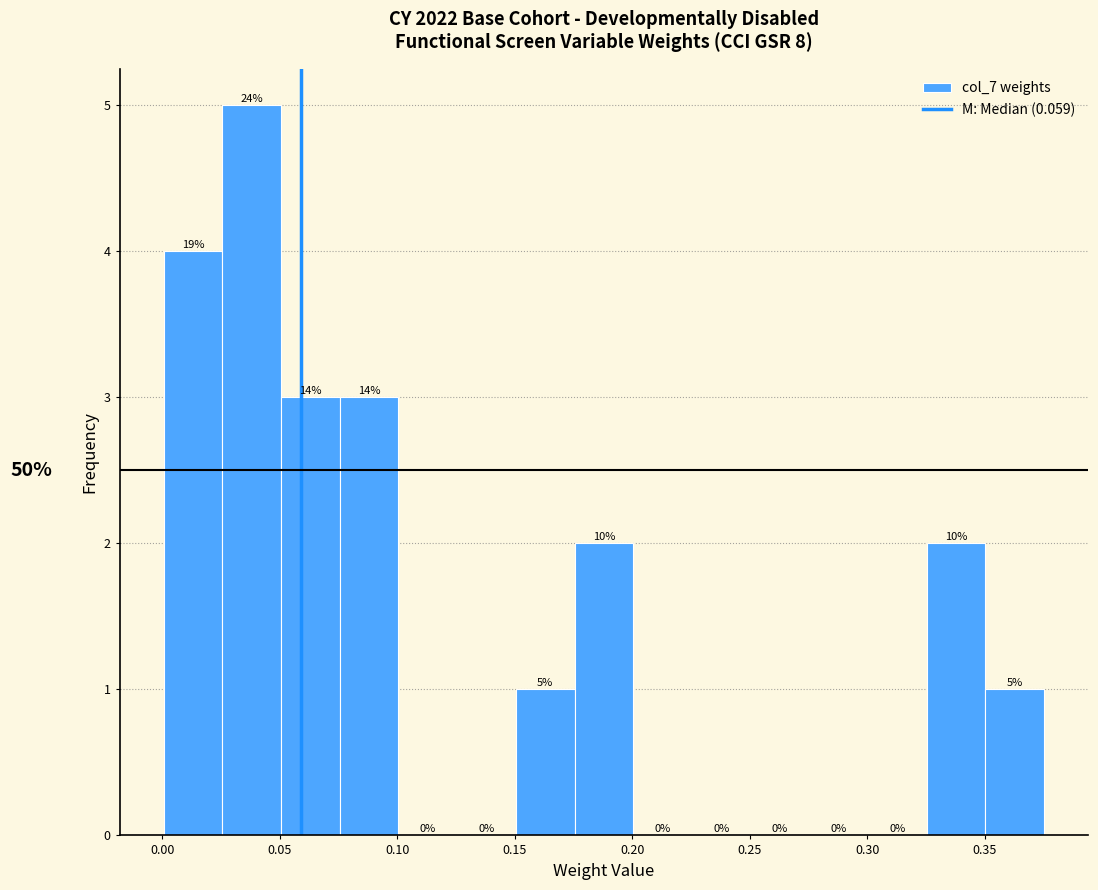

Which range on the x-axis has the tallest bar?

0.025 to 0.050